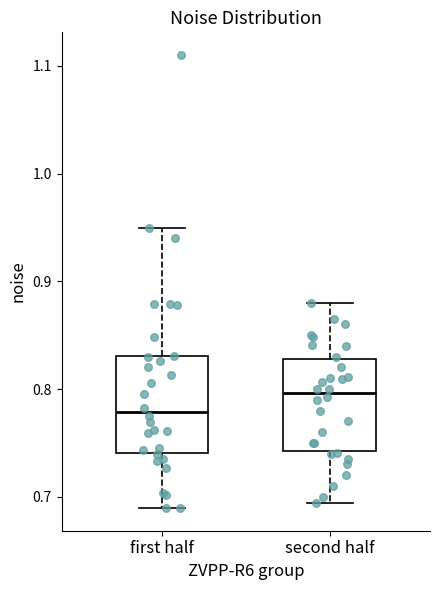

Reading left to right, transcribe this box plot: for each box, give where its median line is, the range the box spans, and where its two whiskers end, as read against the y-axis. The values are not printed on the chart, so give them approximately, as read against the axis.

first half: median 0.78, box 0.74 to 0.83, whiskers 0.69 to 0.95
second half: median 0.80, box 0.74 to 0.83, whiskers 0.69 to 0.88